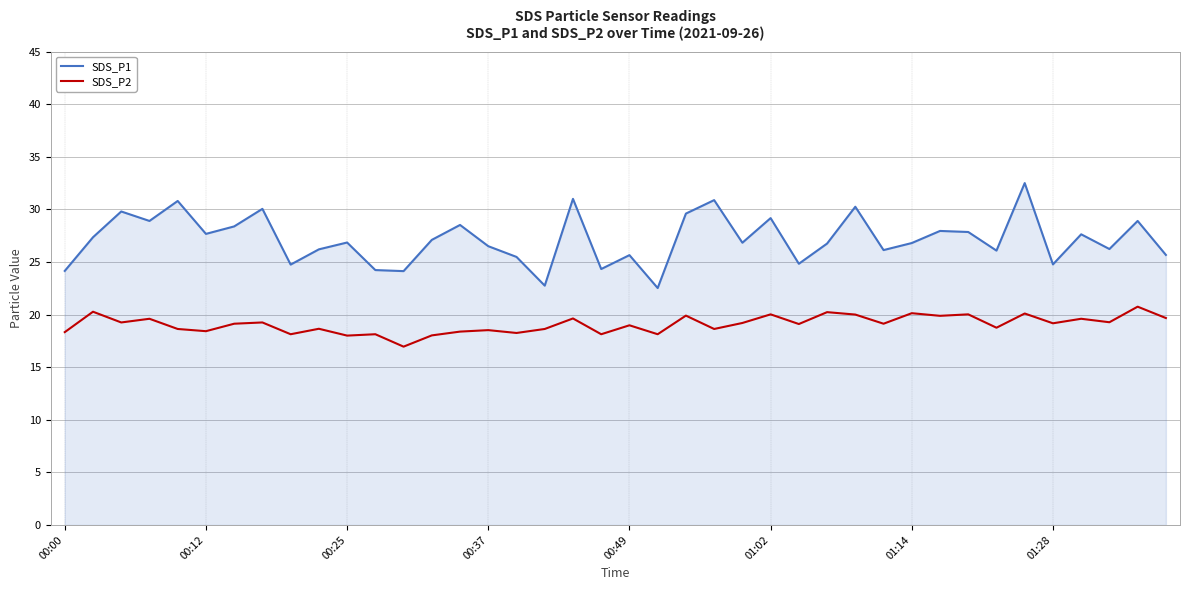

What is the maximum value for SDS_P1?

32.5